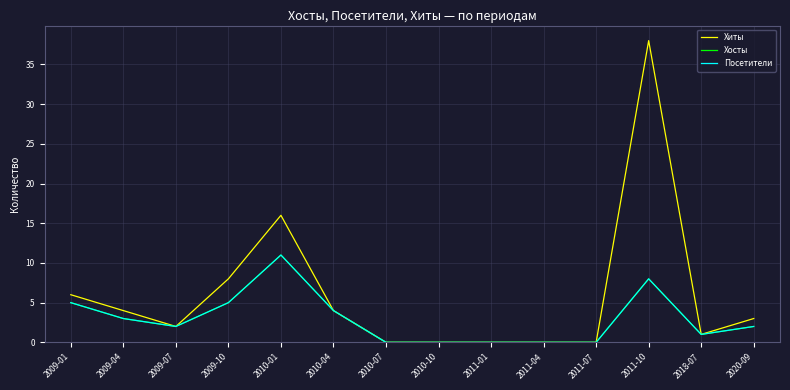

Reading left to right, what are all the values shown in this chart?

Хиты: 2009-01=6	2009-04=4	2009-07=2	2009-10=8	2010-01=16	2010-04=4	2010-07=0	2010-10=0	2011-01=0	2011-04=0	2011-07=0	2011-10=38	2018-07=1	2020-09=3
Хосты: 2009-01=5	2009-04=3	2009-07=2	2009-10=5	2010-01=11	2010-04=4	2010-07=0	2010-10=0	2011-01=0	2011-04=0	2011-07=0	2011-10=8	2018-07=1	2020-09=2
Посетители: 2009-01=5	2009-04=3	2009-07=2	2009-10=5	2010-01=11	2010-04=4	2010-07=0	2010-10=0	2011-01=0	2011-04=0	2011-07=0	2011-10=8	2018-07=1	2020-09=2